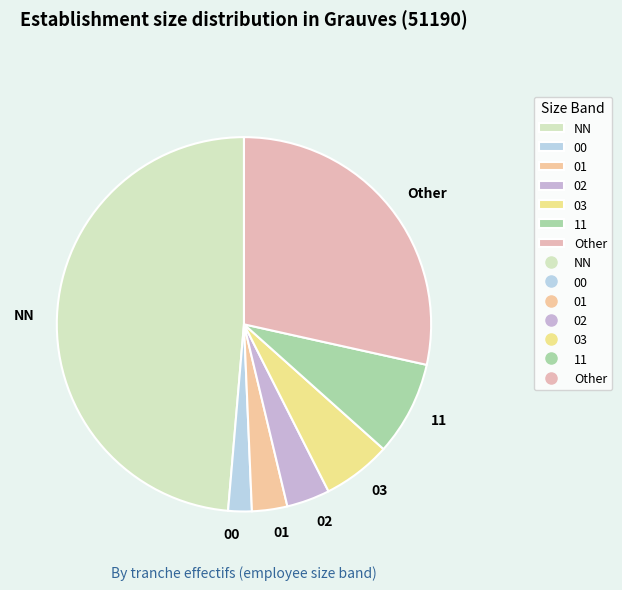

Is it true that 02 is 16% of the pie?

False